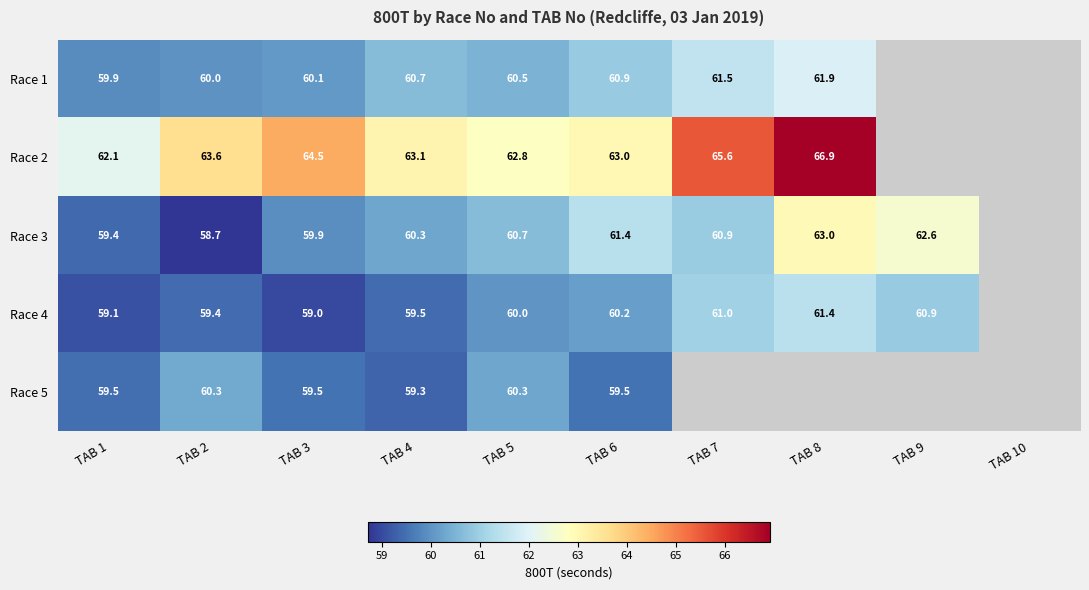

True or false: Race 4 has a value of 60.9 at TAB 9.

True